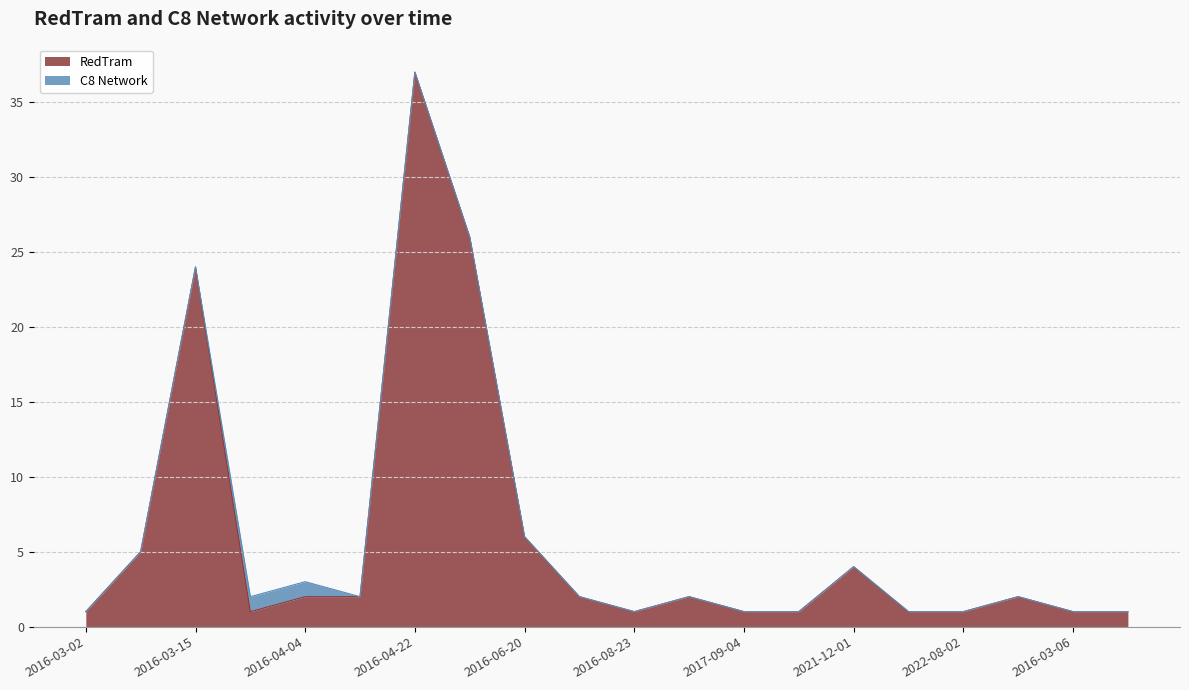

At which label does the data first exceed 2?

2016-03-04